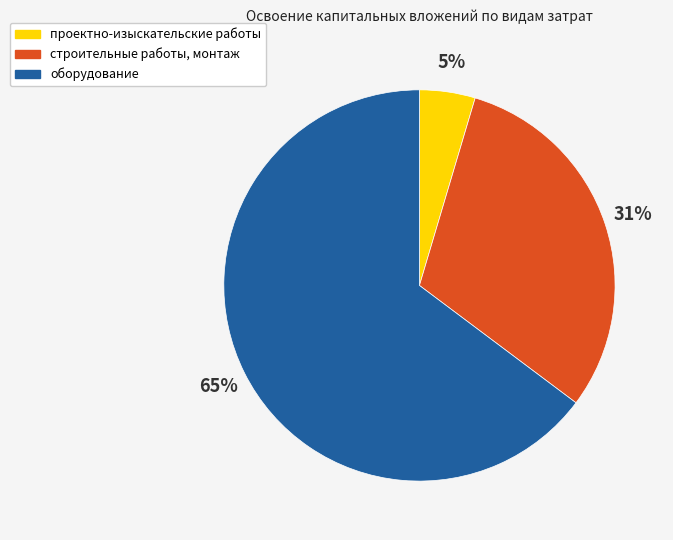

Is there a majority slice in this chart?

Yes